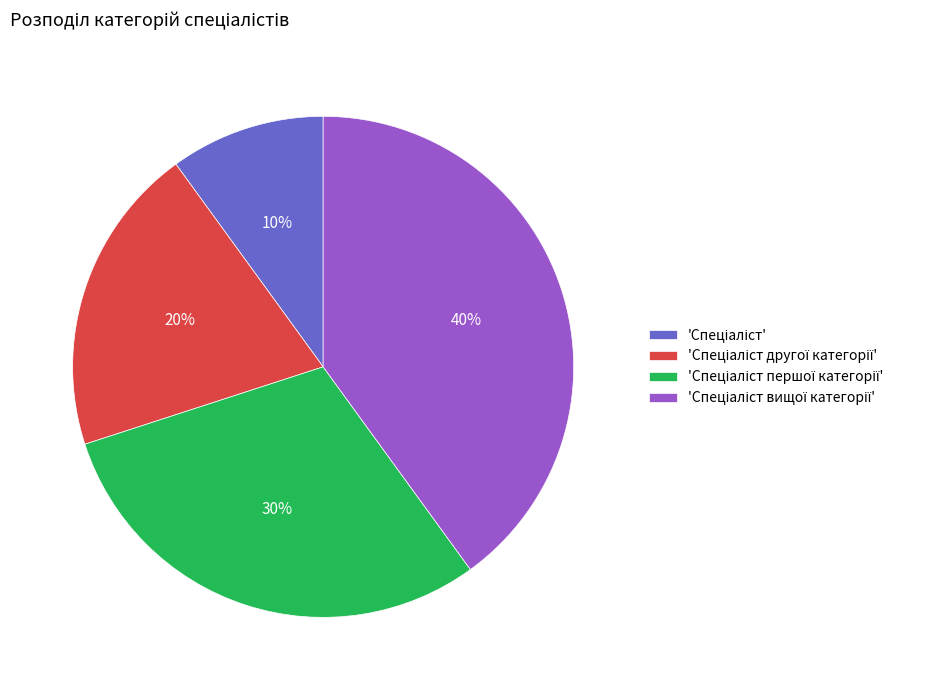

Is there any slice that represents more than half of the pie?

No